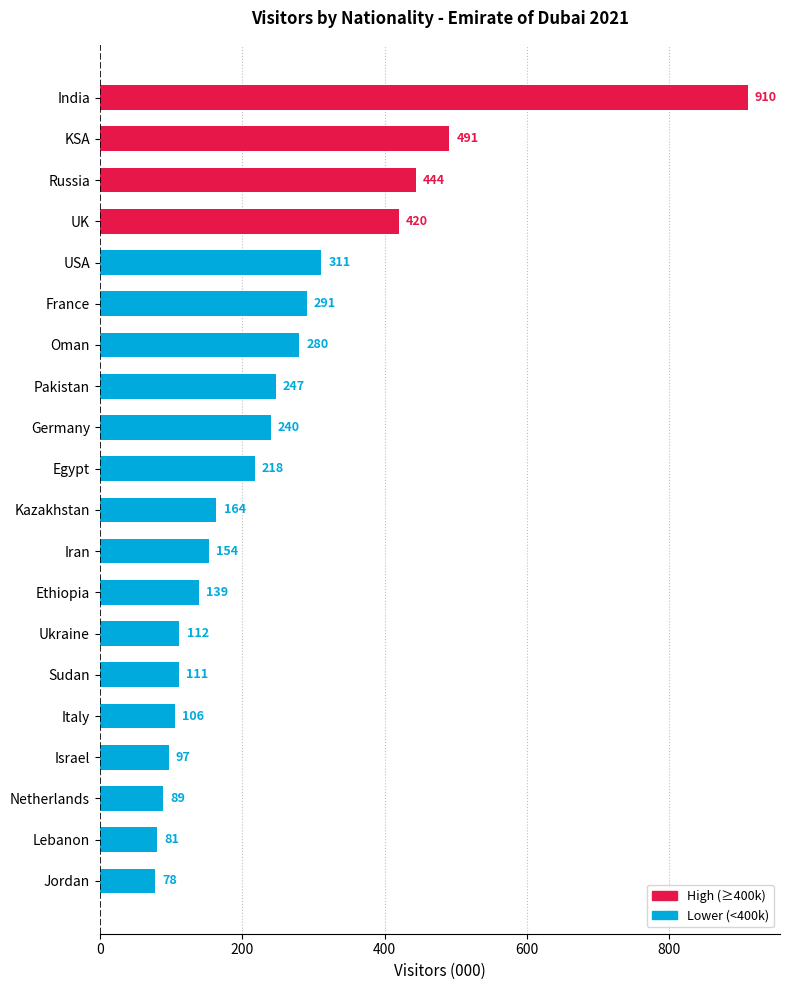

Rank the categories by value from lowest to highest.

Jordan, Lebanon, Netherlands, Israel, Italy, Sudan, Ukraine, Ethiopia, Iran, Kazakhstan, Egypt, Germany, Pakistan, Oman, France, USA, UK, Russia, KSA, India